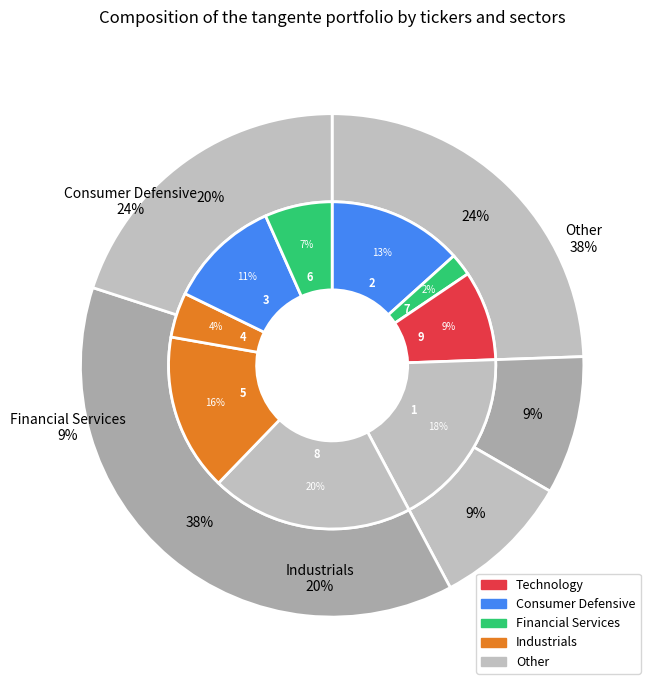

Which category has the smallest portion of the pie?

7